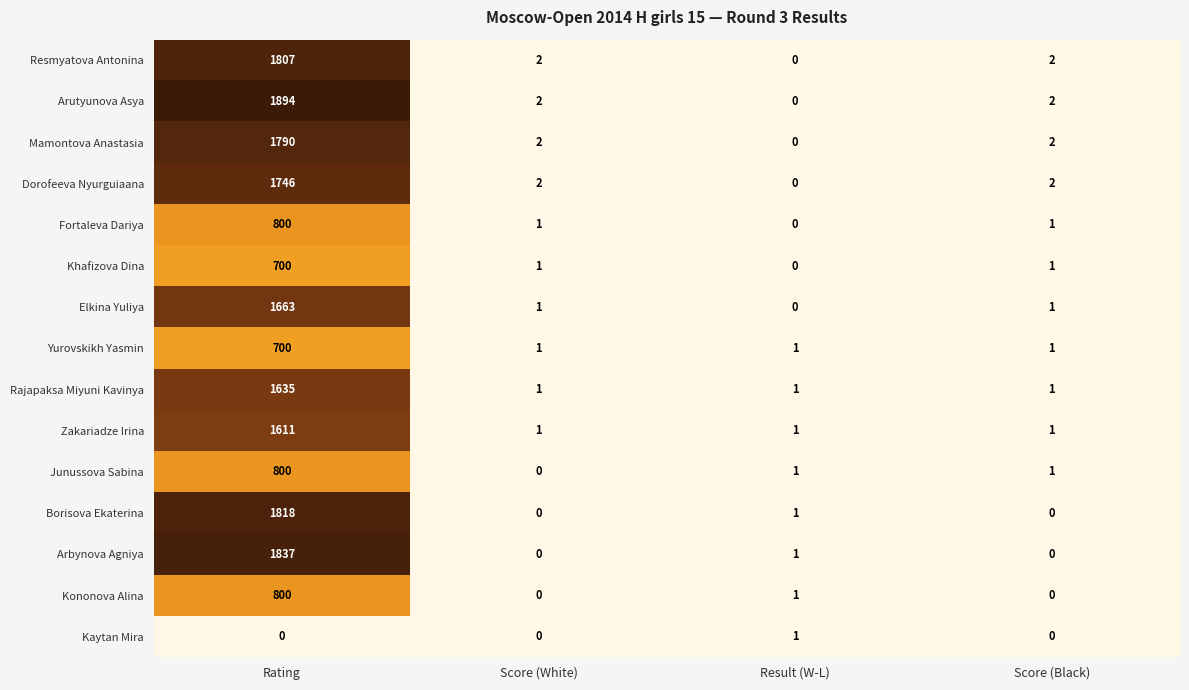

Is the value of Dorofeeva Nyurguiaana at Score (White) greater than the value of Junussova Sabina at Score (White)?

Yes